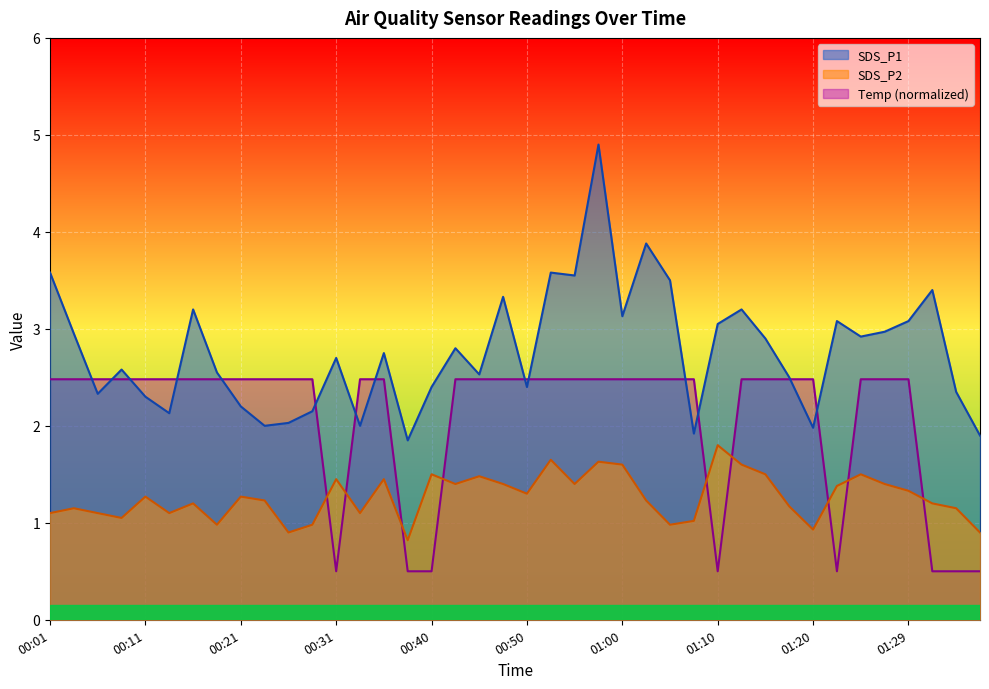

What is the total value across all series at 01:07?

5.4